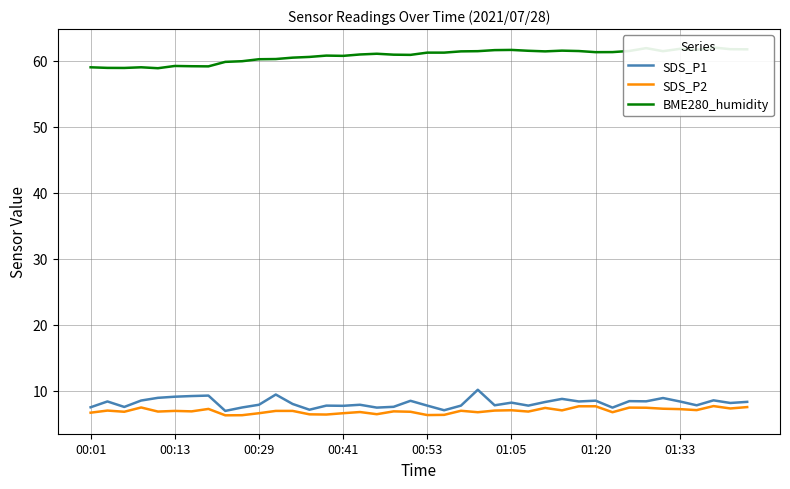

Which series has the largest total across all categories?

BME280_humidity